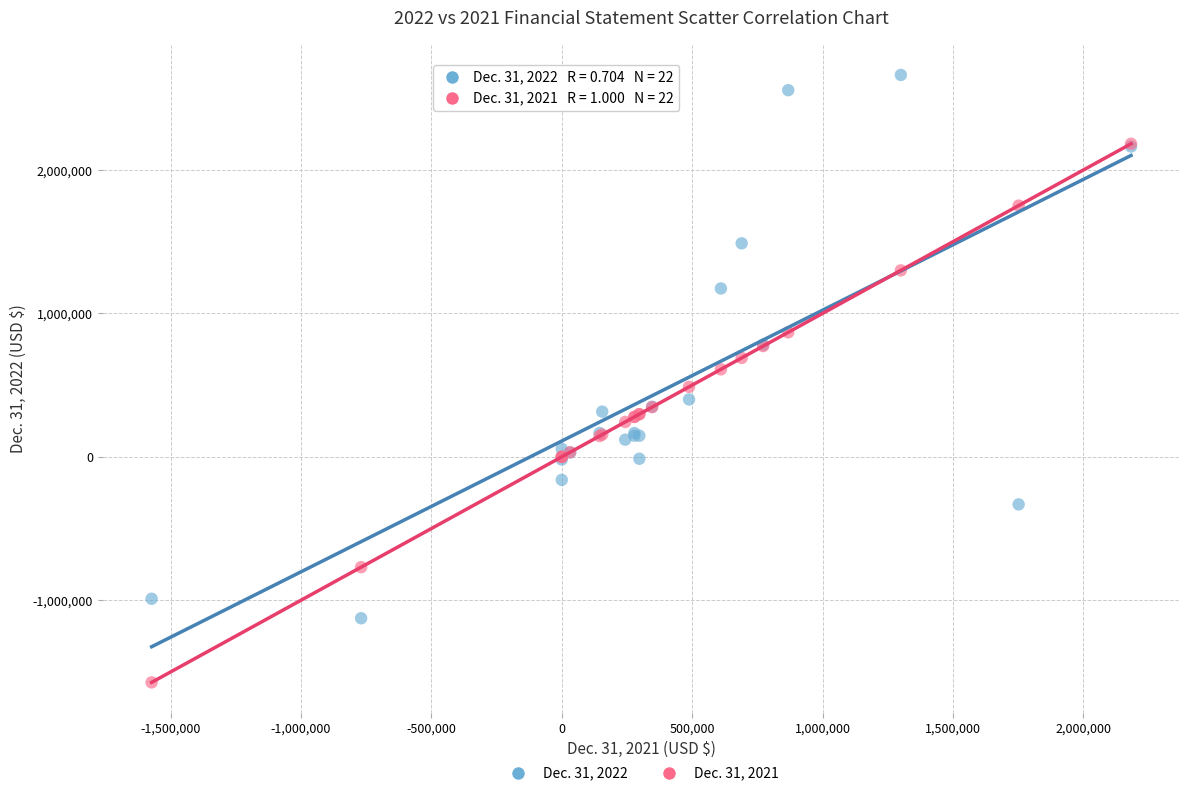

Which series contains the highest Y value?

Dec. 31, 2022